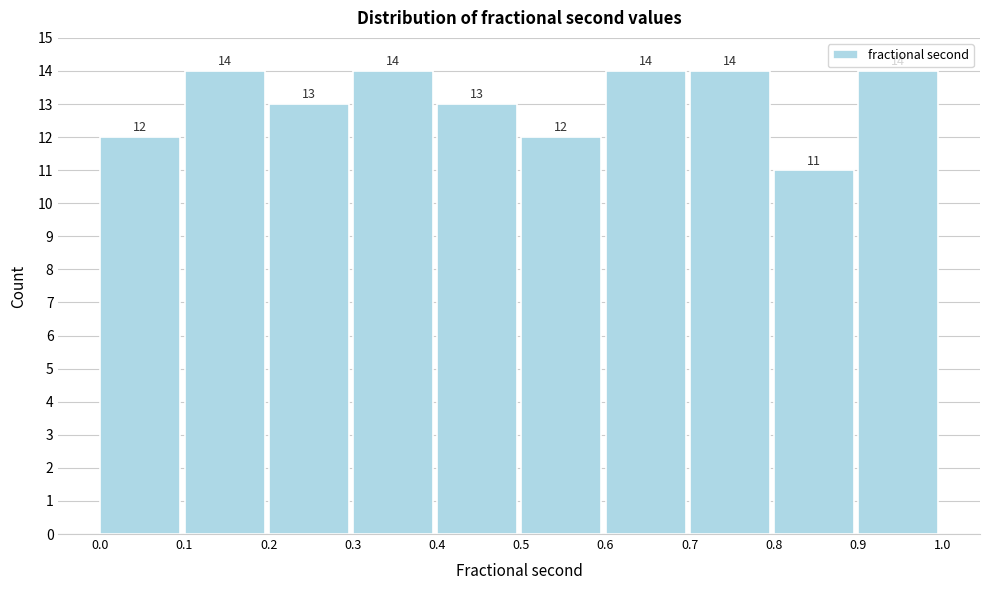

Reading left to right, list every bar in this chart as the range it spans on the x-axis followed by its height.

0.0 to 0.1: 12
0.1 to 0.2: 14
0.2 to 0.3: 13
0.3 to 0.4: 14
0.4 to 0.5: 13
0.5 to 0.6: 12
0.6 to 0.7: 14
0.7 to 0.8: 14
0.8 to 0.9: 11
0.9 to 1.0: 14